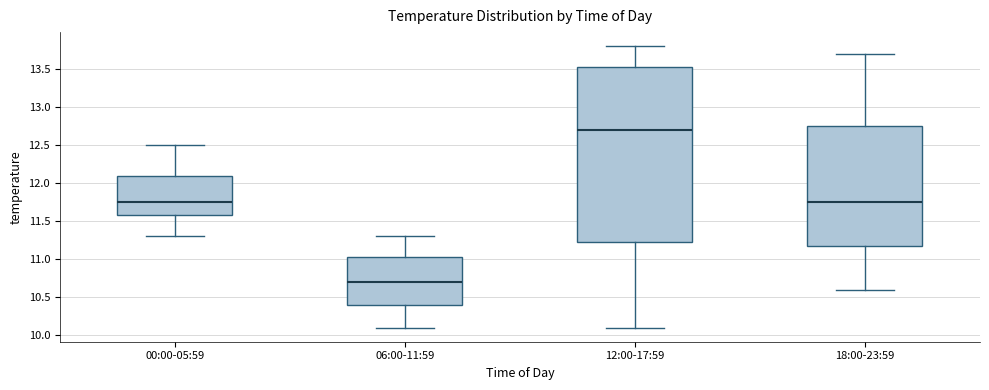

Reading left to right, transcribe this box plot: for each box, give where its median line is, the range the box spans, and where its two whiskers end, as read against the y-axis. The values are not printed on the chart, so give them approximately, as read against the axis.

00:00-05:59: median 11.75, box 11.60 to 12.10, whiskers 11.30 to 12.50
06:00-11:59: median 10.70, box 10.40 to 11.05, whiskers 10.10 to 11.30
12:00-17:59: median 12.70, box 11.25 to 13.55, whiskers 10.10 to 13.80
18:00-23:59: median 11.75, box 11.20 to 12.75, whiskers 10.60 to 13.70